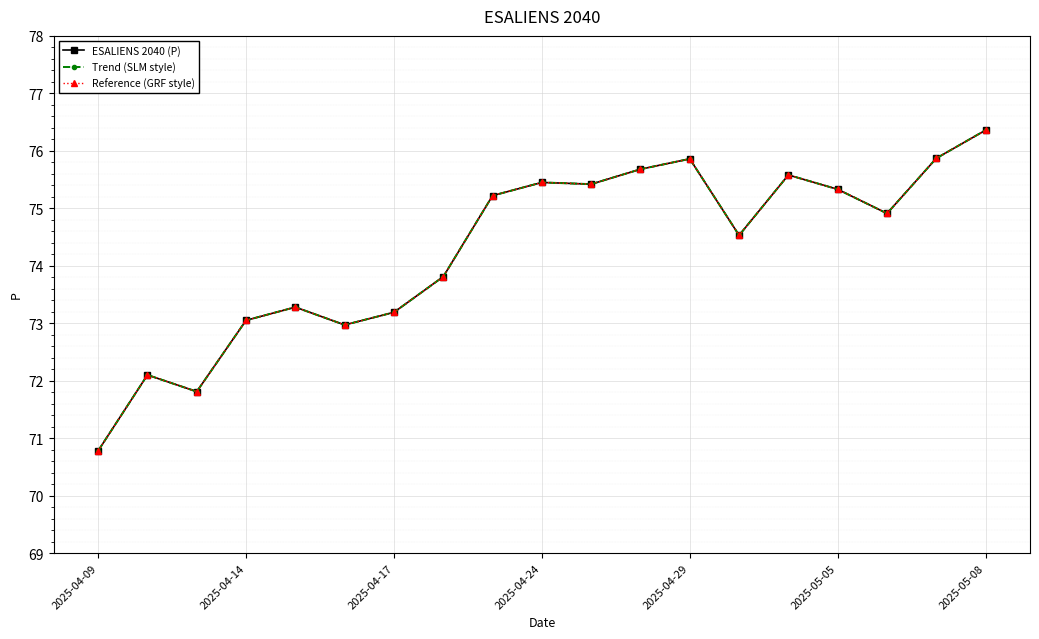

Does the chart have visible grid lines?

Yes